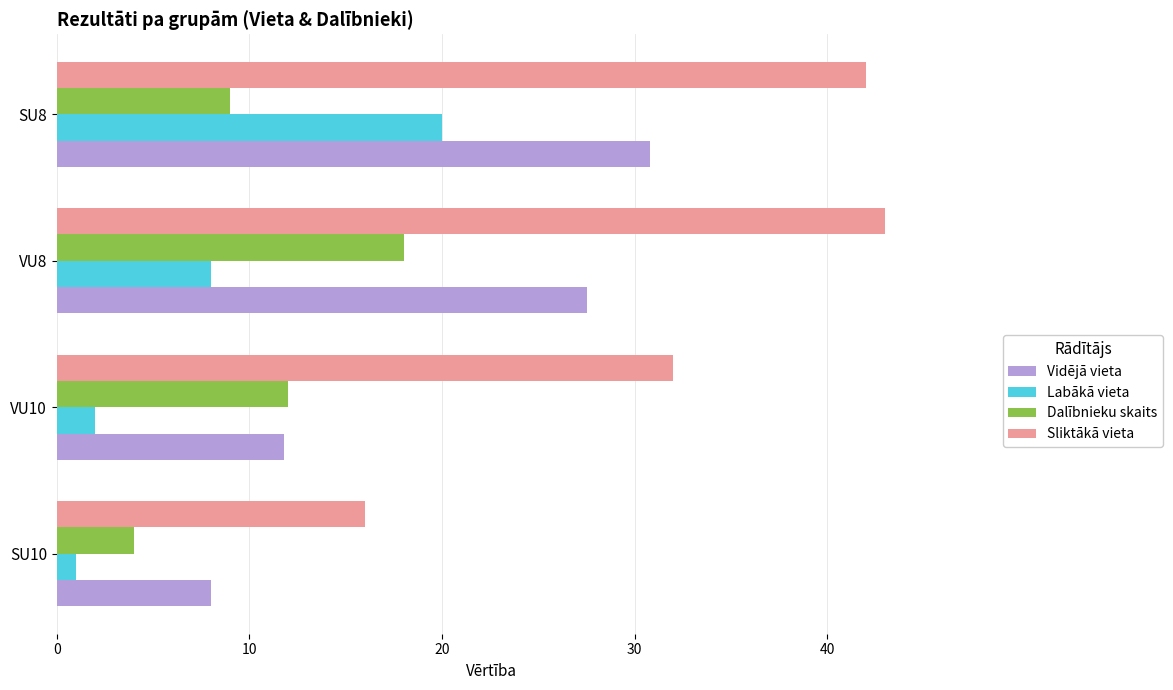

What is the difference between the Sliktākā vieta values at VU10 and VU8?

11.0